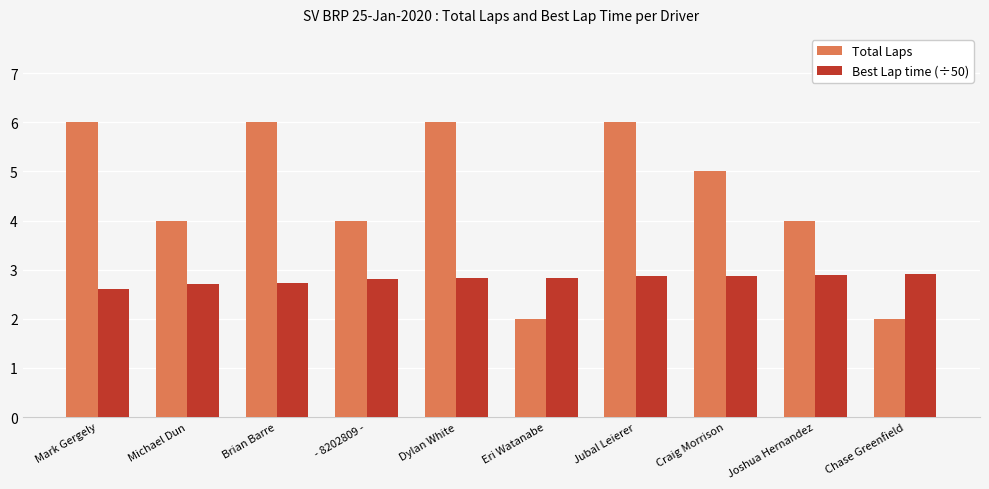

Which series has the largest total across all categories?

Total Laps